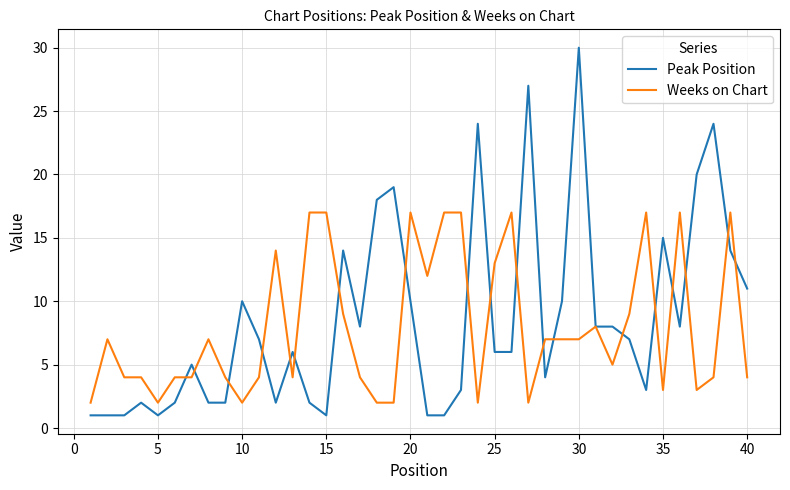

Which series has the largest range (max minus min)?

Peak Position